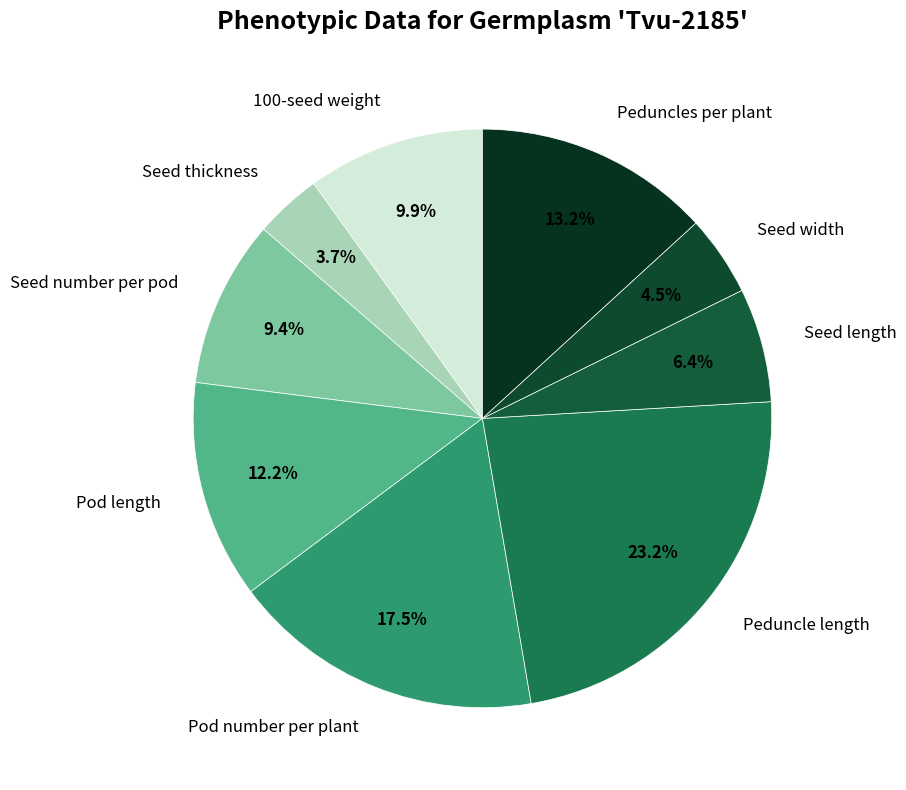

What percentage do Pod length and Seed number per pod together represent?

21.6%